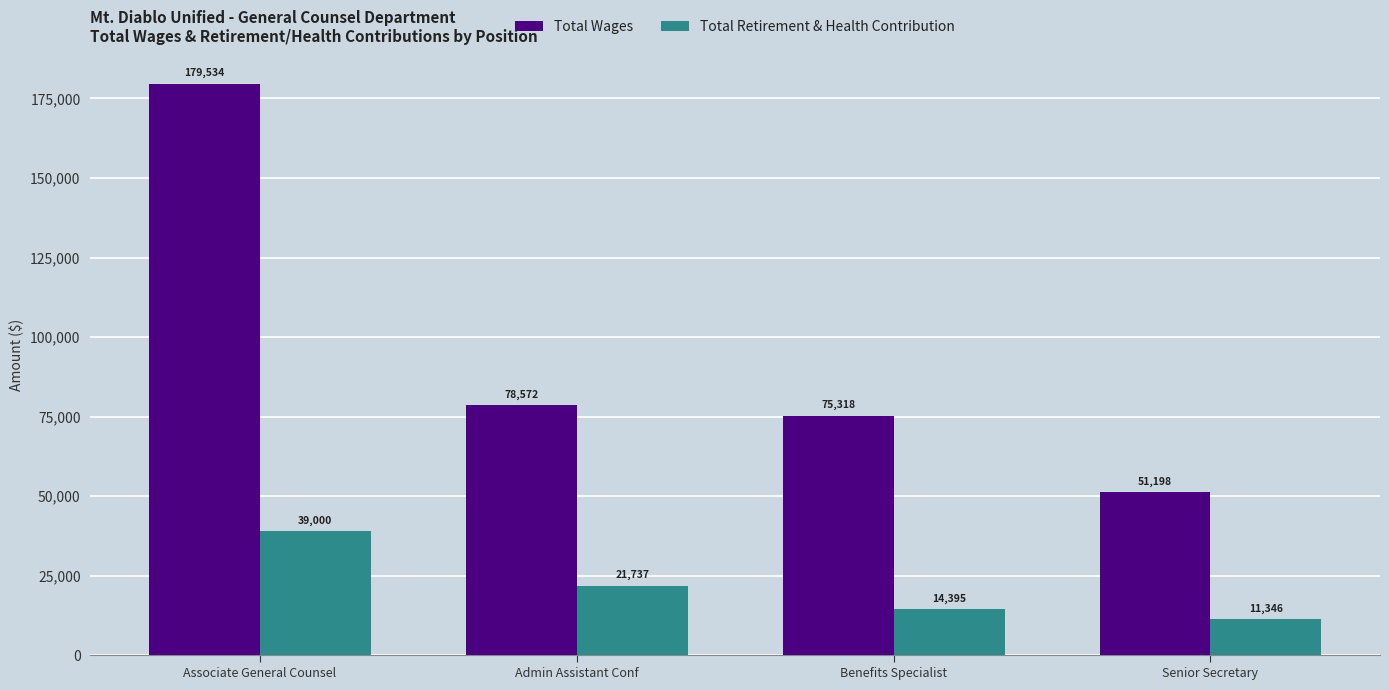

What is the difference between the second highest and second lowest values in the Total Retirement & Health Contribution series?

7342